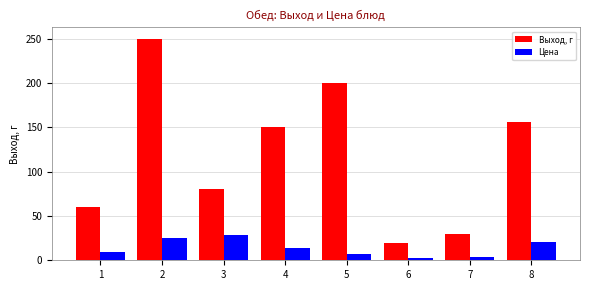

What are all the series names shown in the legend?

Выход, г, Цена